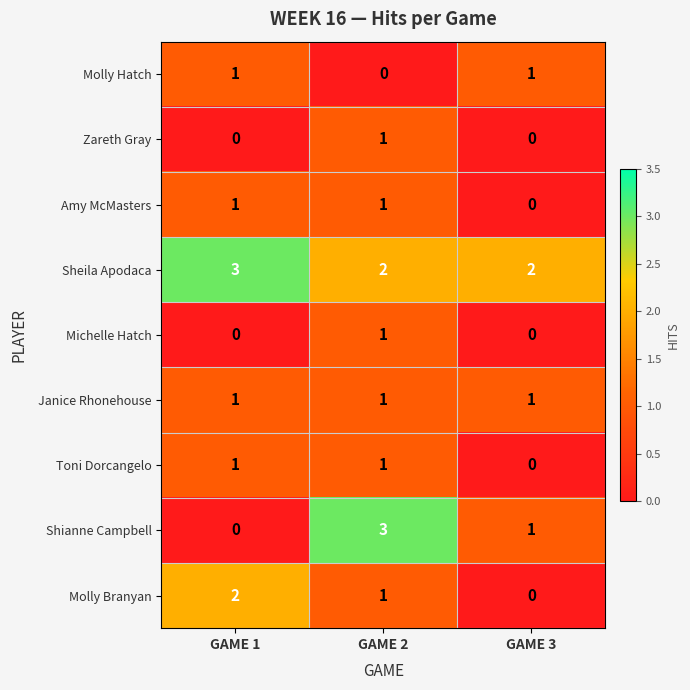

At which label does Molly Branyan reach its peak?

GAME 1